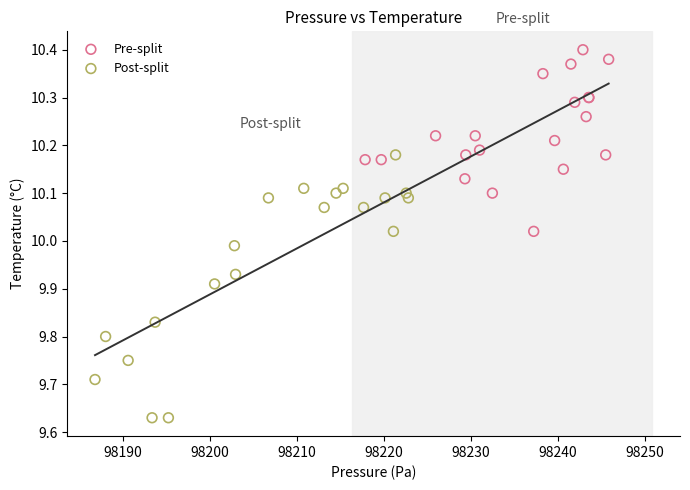

Which series reaches the maximum Y coordinate?

Pre-split